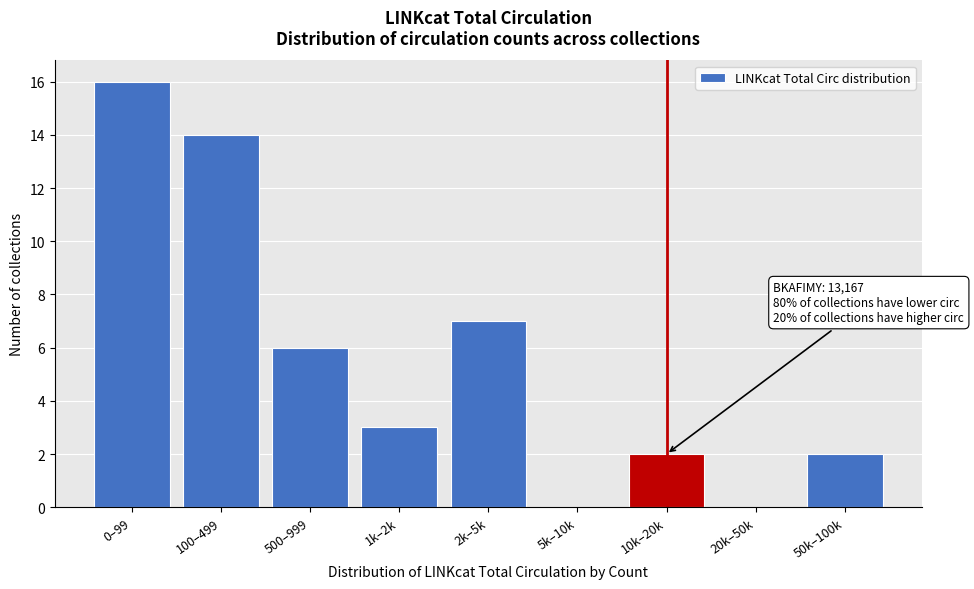

Reading left to right, extract all data points from this chart.

0–99=16	100–499=14	500–999=6	1k–2k=3	2k–5k=7	5k–10k=0	10k–20k=2	20k–50k=0	50k–100k=2